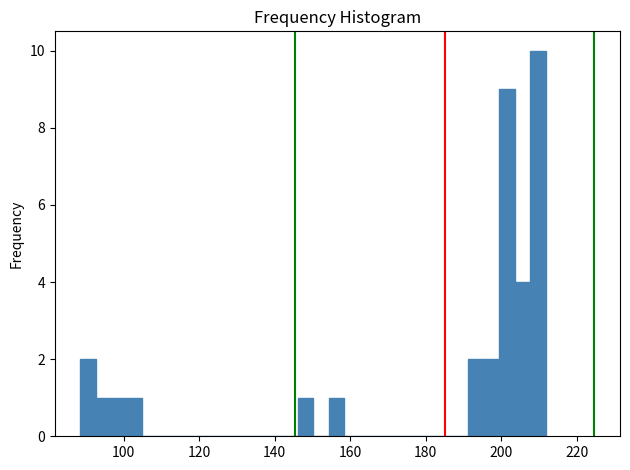

Around what value on the x-axis is the tallest bar? Give the approximate position of its centre, as read against the axis.

210